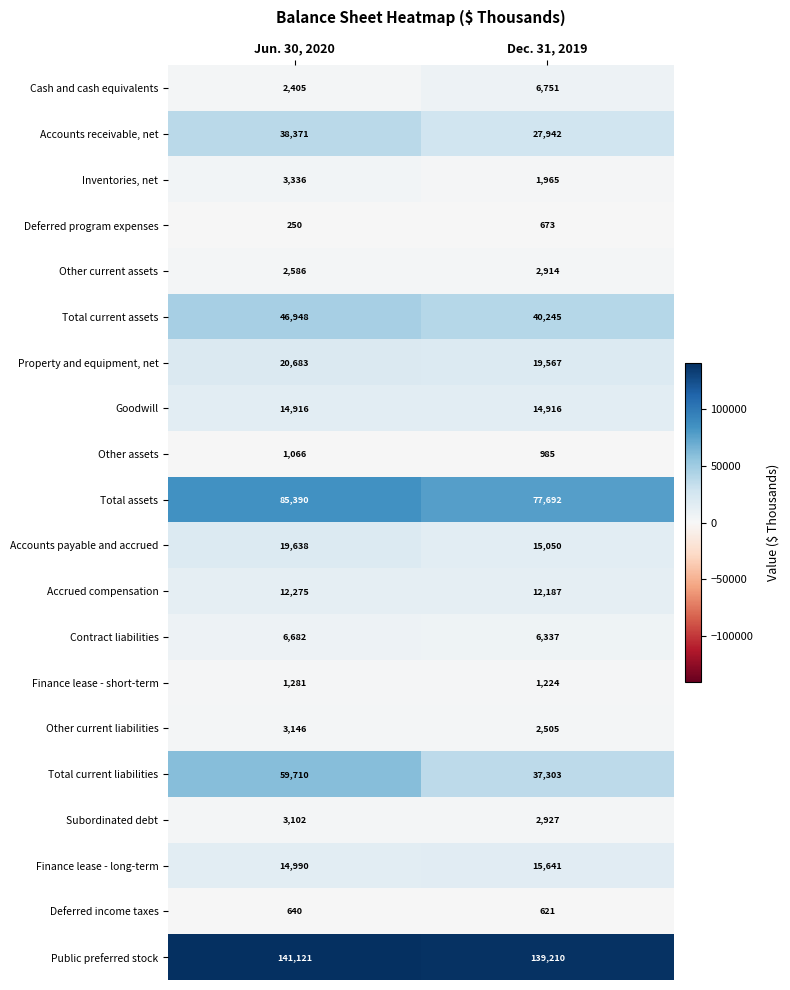

Is it true that Public preferred stock equals 221069 at Jun. 30, 2020?

False